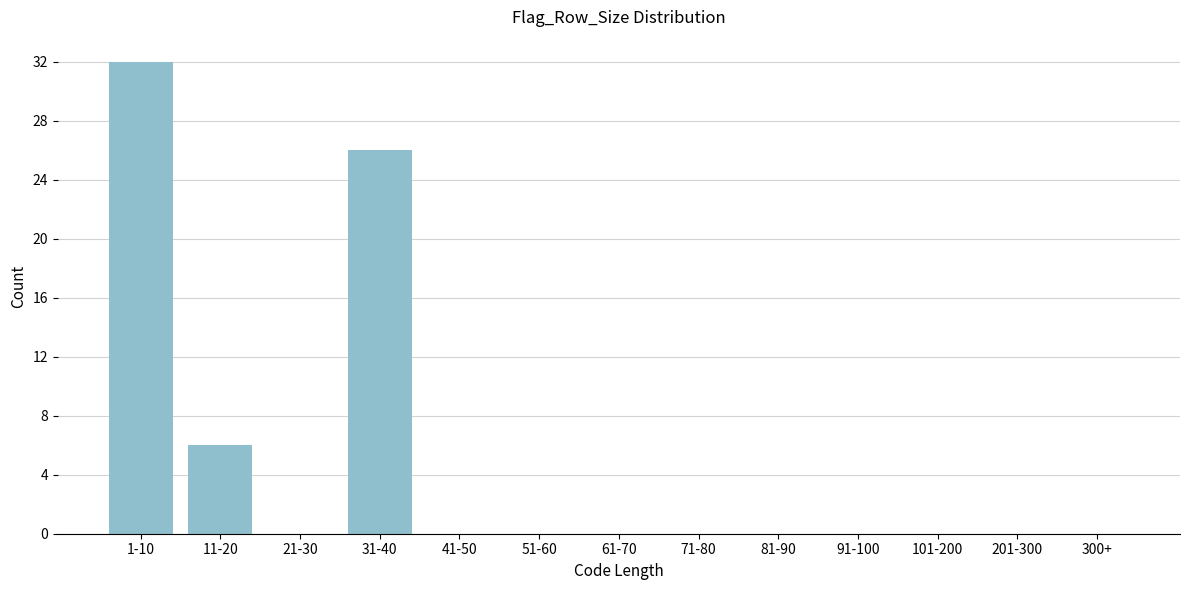

Reading right to left, what are all the values shown in this chart?

300+=0	201-300=0	101-200=0	91-100=0	81-90=0	71-80=0	61-70=0	51-60=0	41-50=0	31-40=26	21-30=0	11-20=6	1-10=32